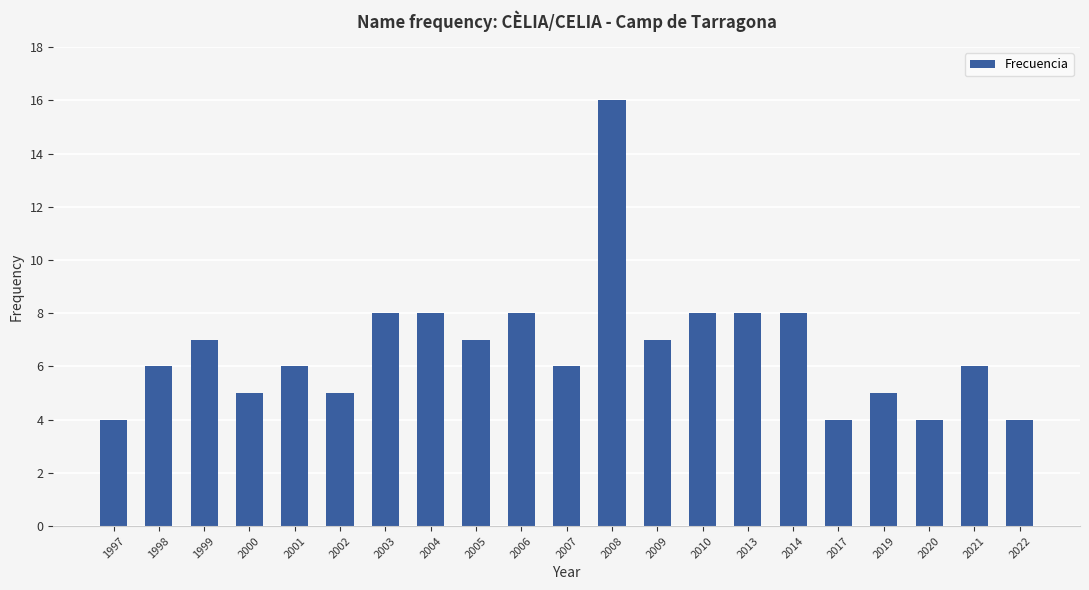

What is the value of the 18th bar from the left?

5